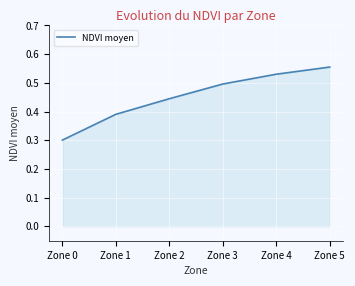

Count the values in the range 0 to 1.

6